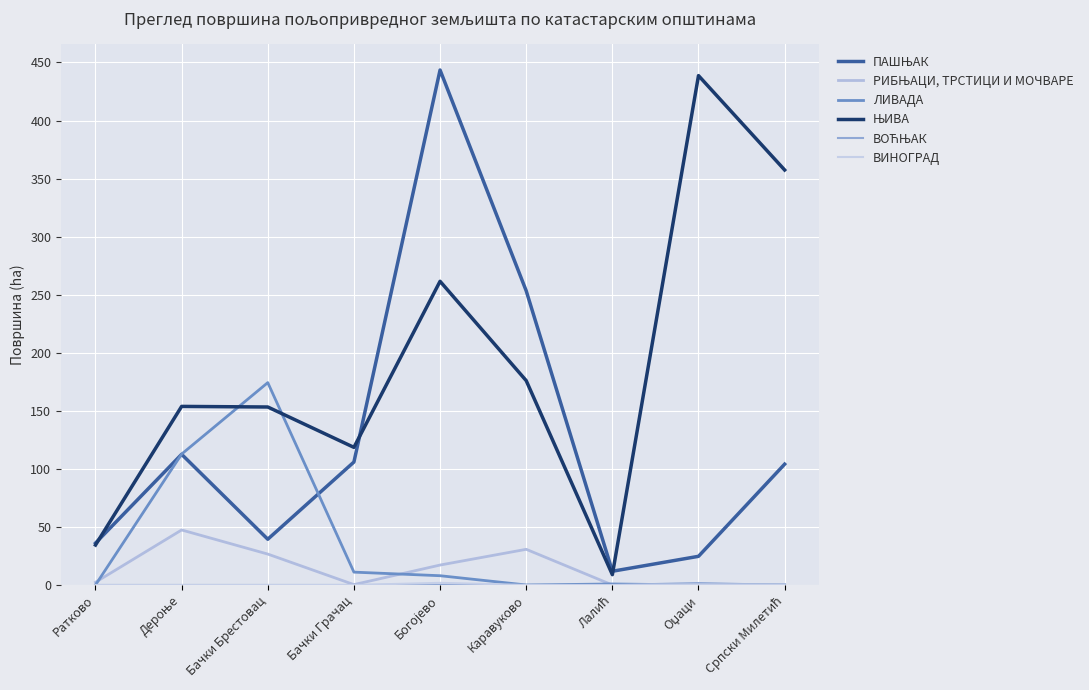

How many lines are shown in the chart?

6